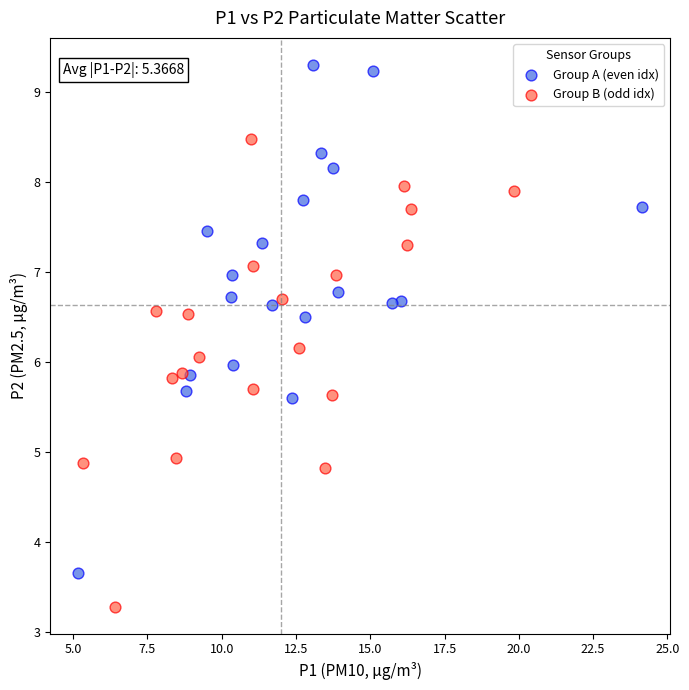

Which series contains the lowest Y value?

Group B (odd idx)